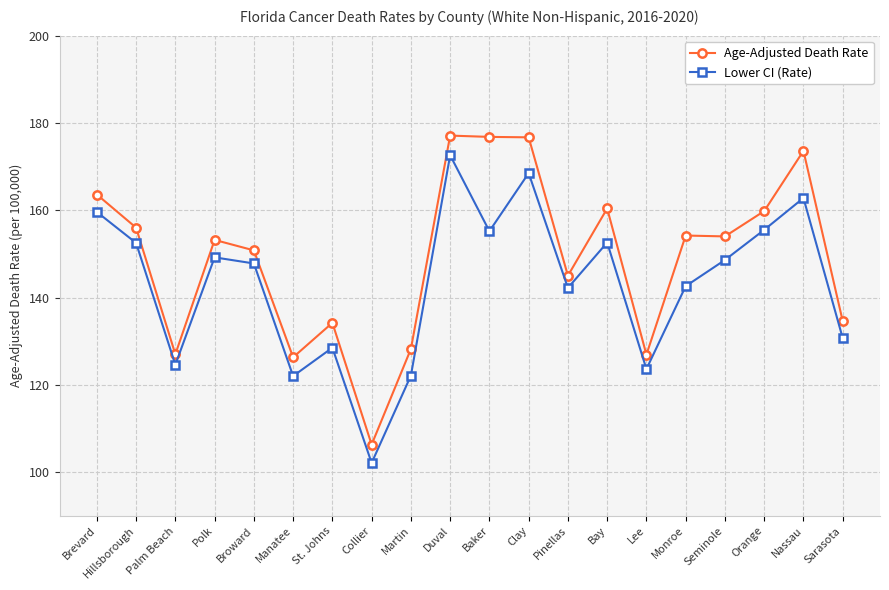

Which series has the widest spread of values?

Age-Adjusted Death Rate